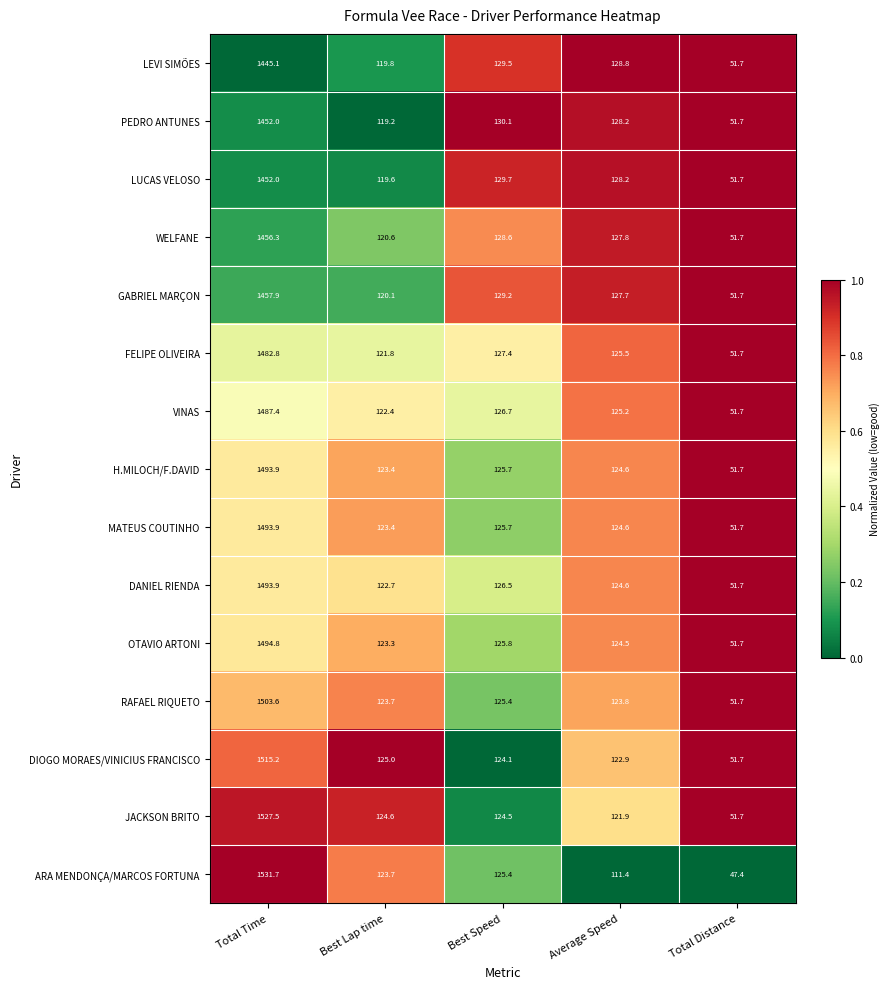

Which category has the highest value across all series?

Total Time